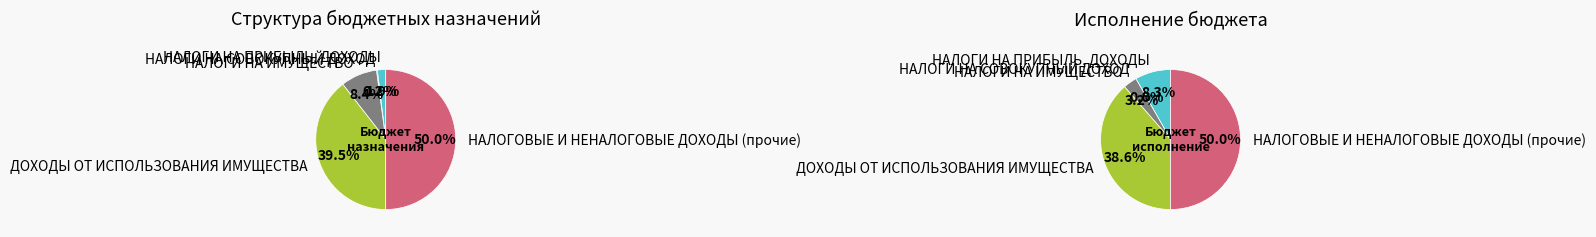

To the nearest percent, what is the difference between the largest and smallest slice percentages?

50%